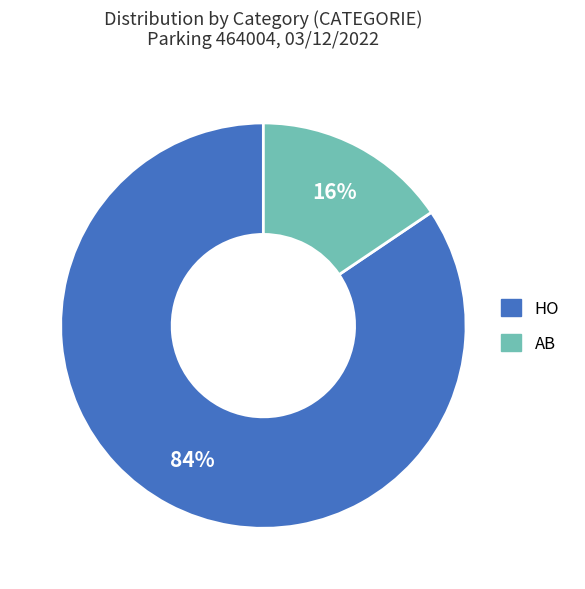

To the nearest percent, what is the combined percentage of AB and HO?

100%